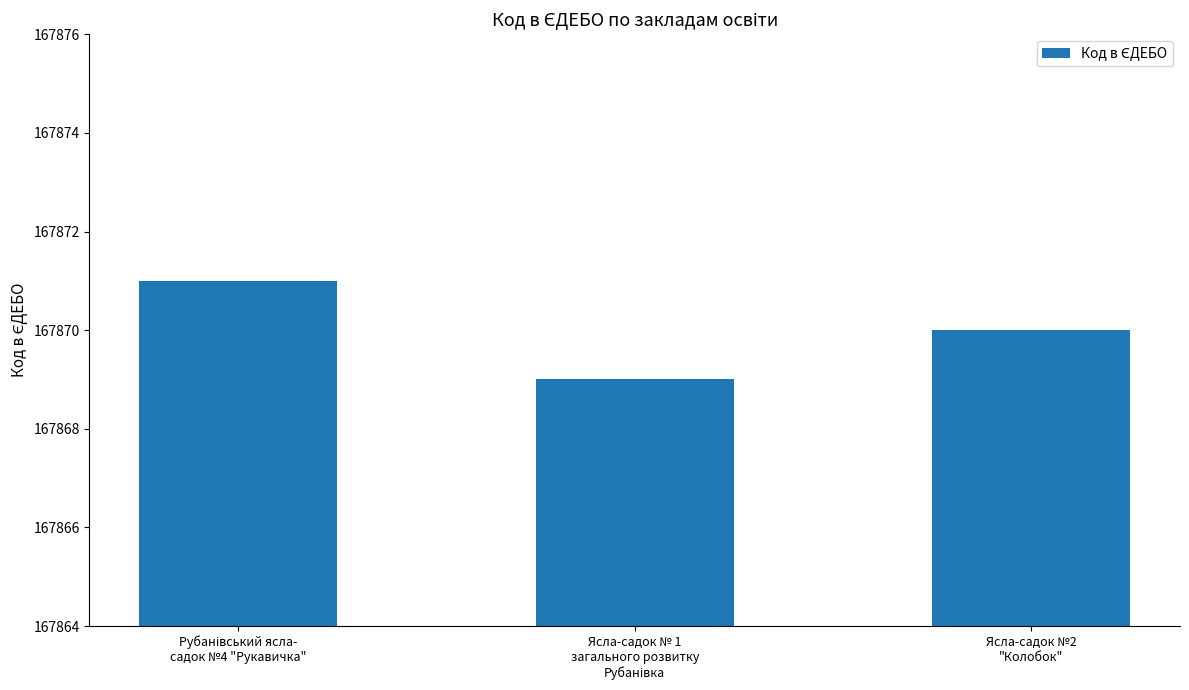

What is the maximum value shown in the chart?

167871